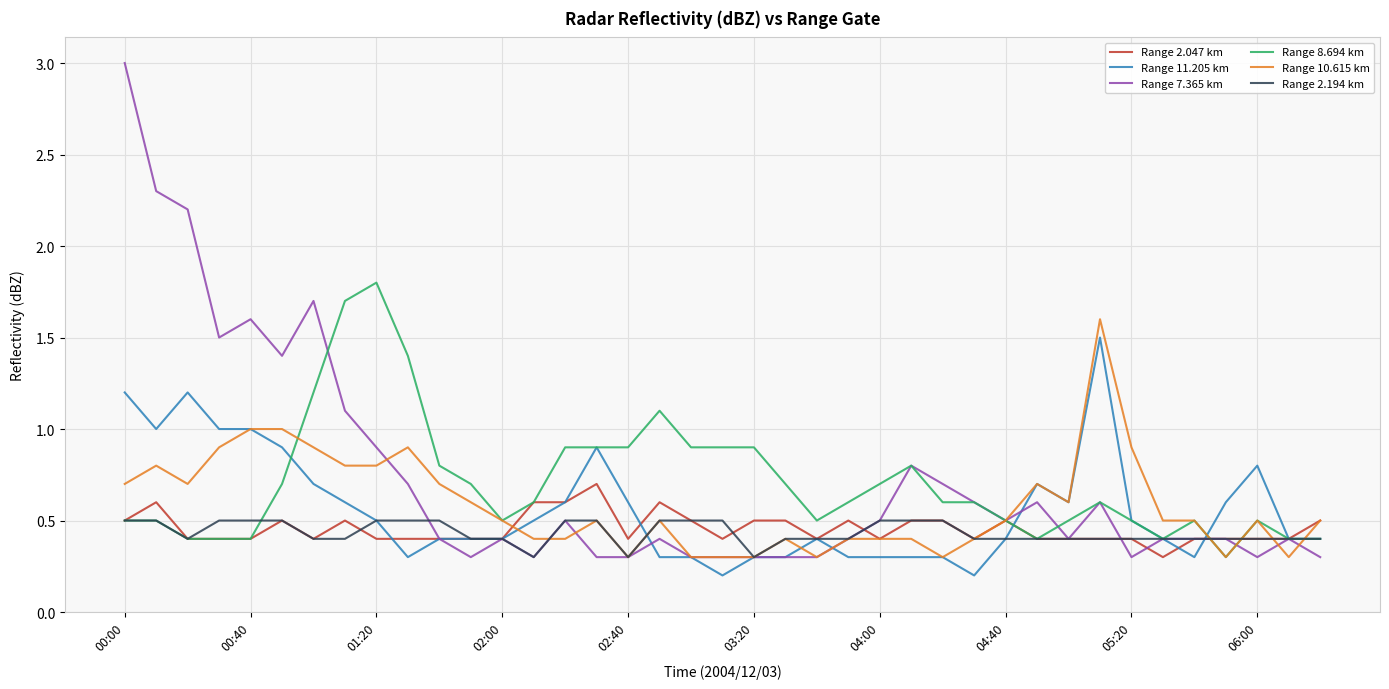

Which series has the largest range (max minus min)?

Range 7.365 km